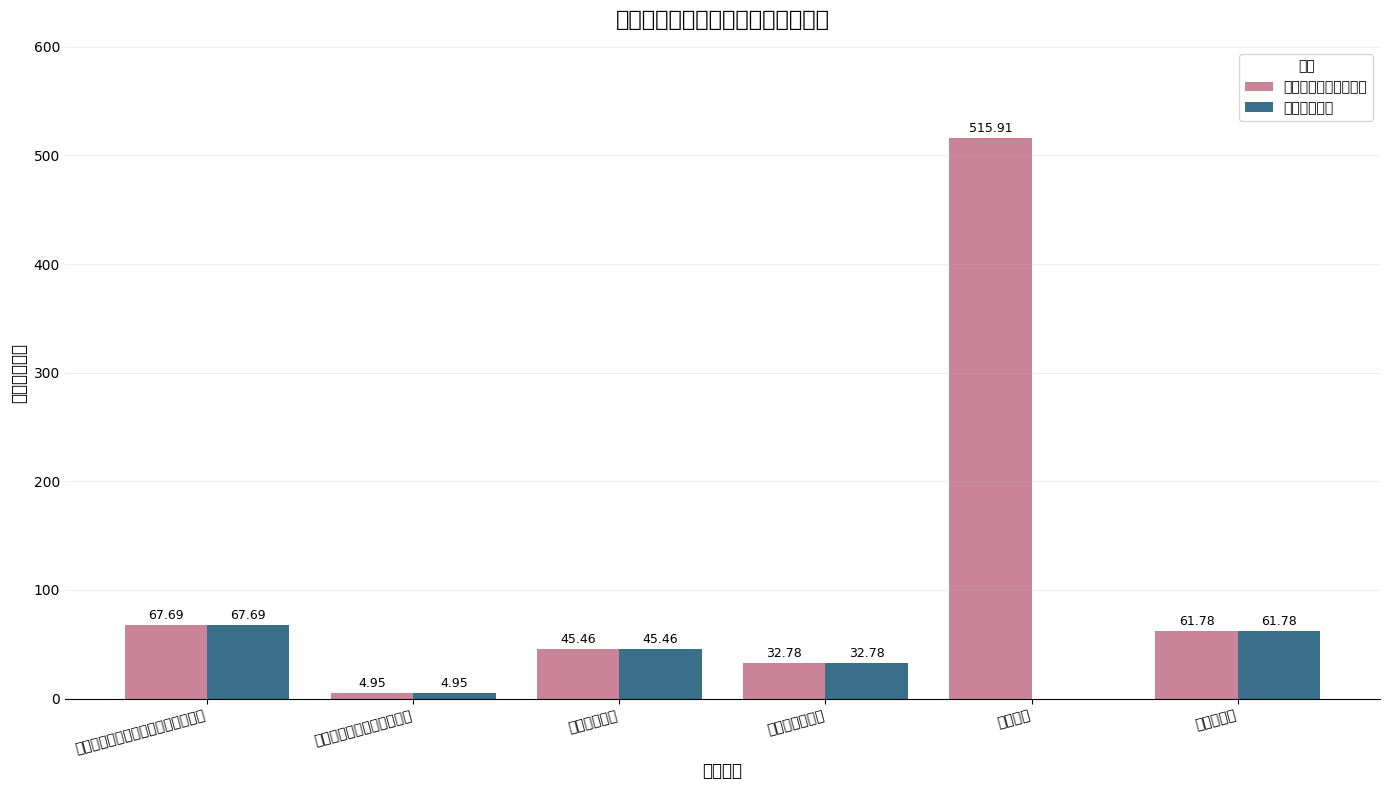

Are the bars grouped side by side (vs. stacked)?

Yes